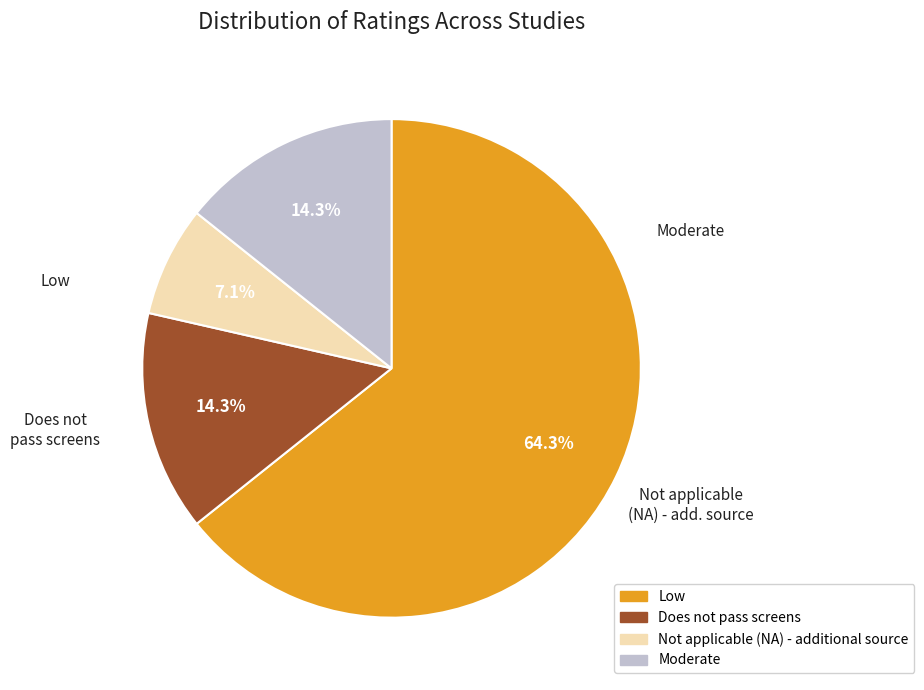

Count the number of slices in the pie.

4